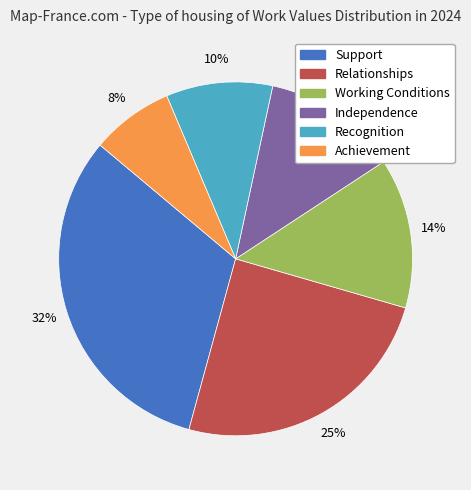

Combined, do Relationships and Working Conditions account for over 50%?

No